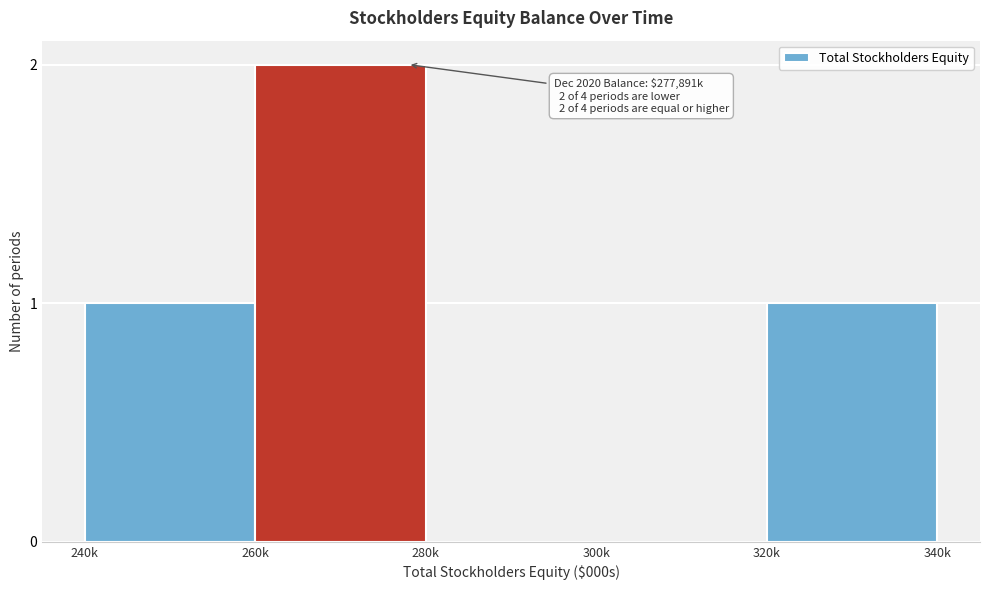

Reading right to left, extract all data points from this chart.

320k=1	300k=0	280k=0	260k=2	240k=1